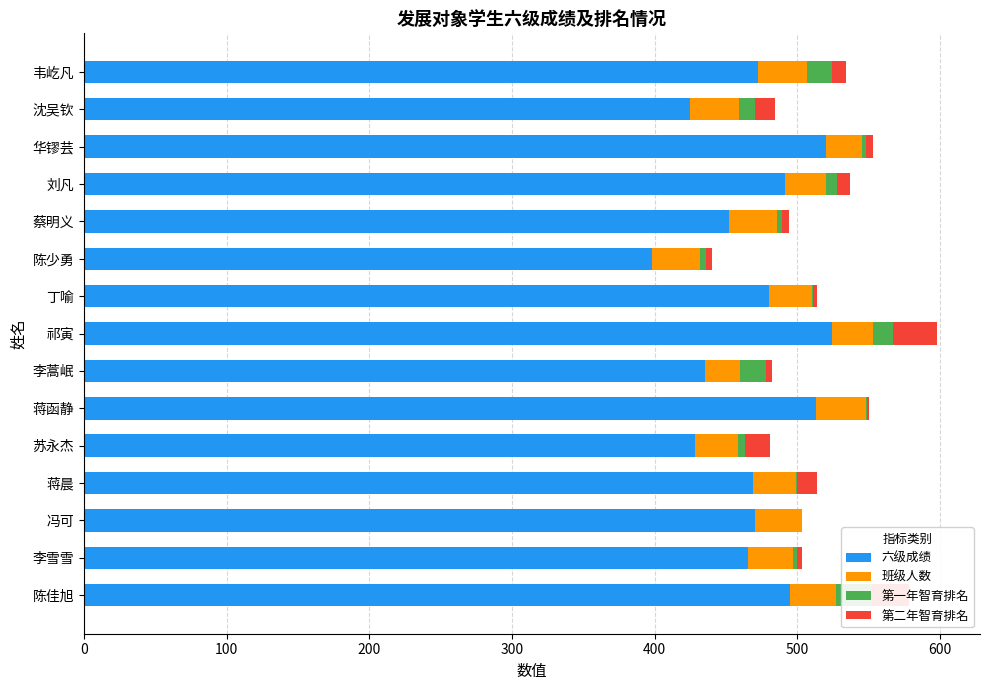

What is the sum of all 第二年智育排名 values?

147